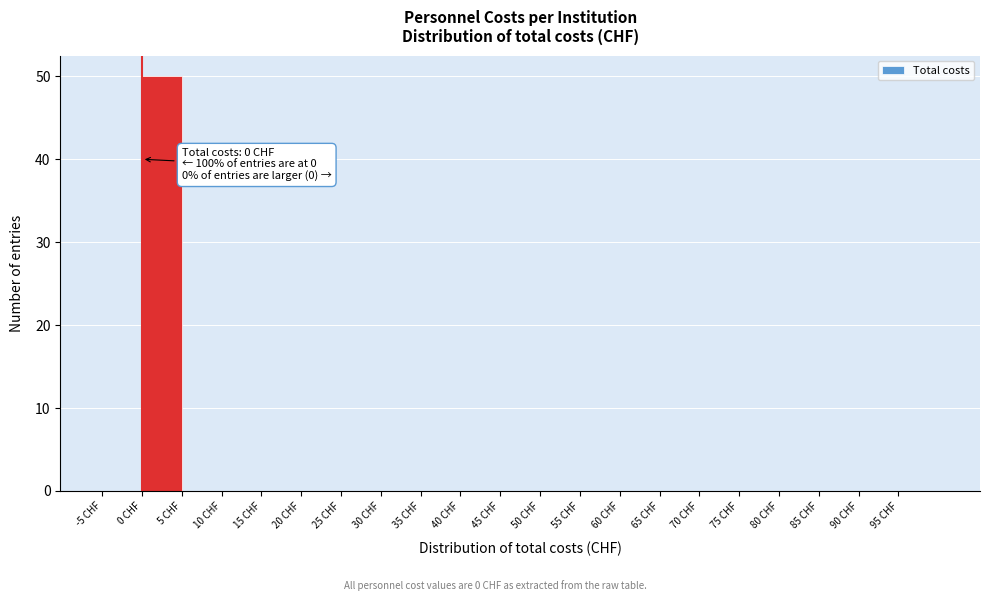

Which range on the x-axis has the tallest bar?

0 to 5